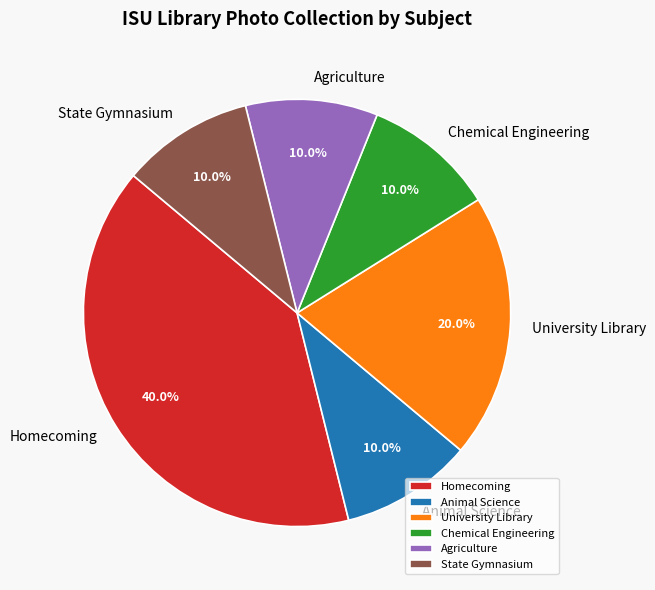

To the nearest percent, what is the average slice percentage?

17%